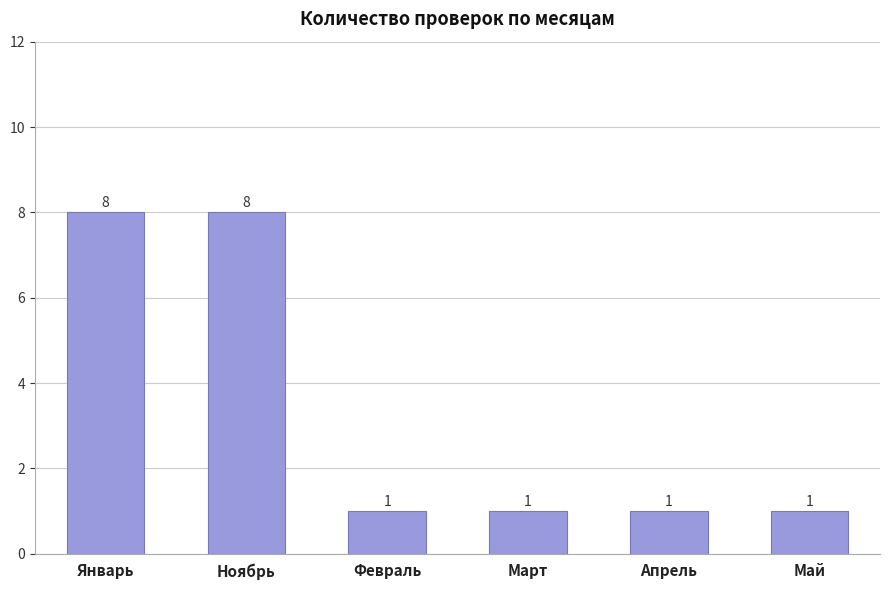

Reading left to right, transcribe all the data shown in this chart.

Январь=8	Ноябрь=8	Февраль=1	Март=1	Апрель=1	Май=1